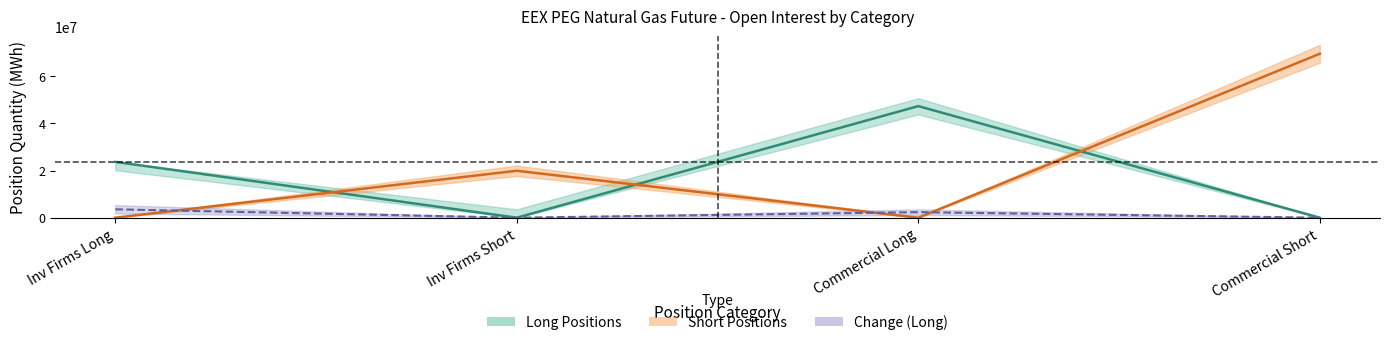

True or false: Long Positions and Short Positions intersect in this chart.

True